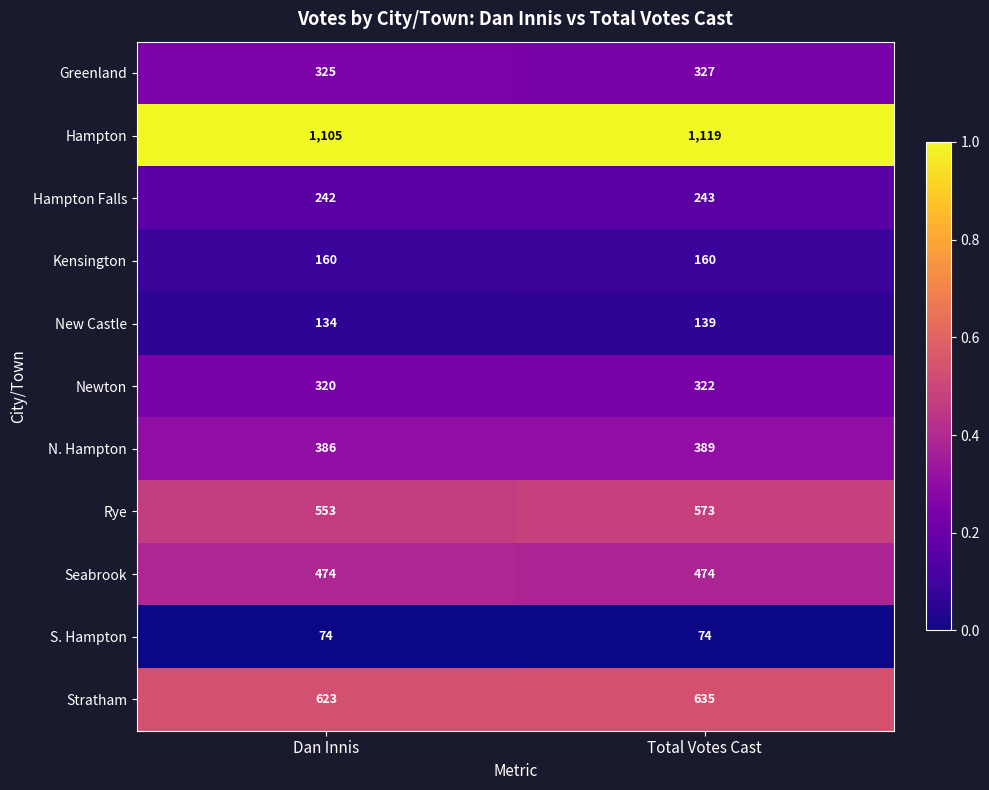

Count the number of data series in this chart.

11